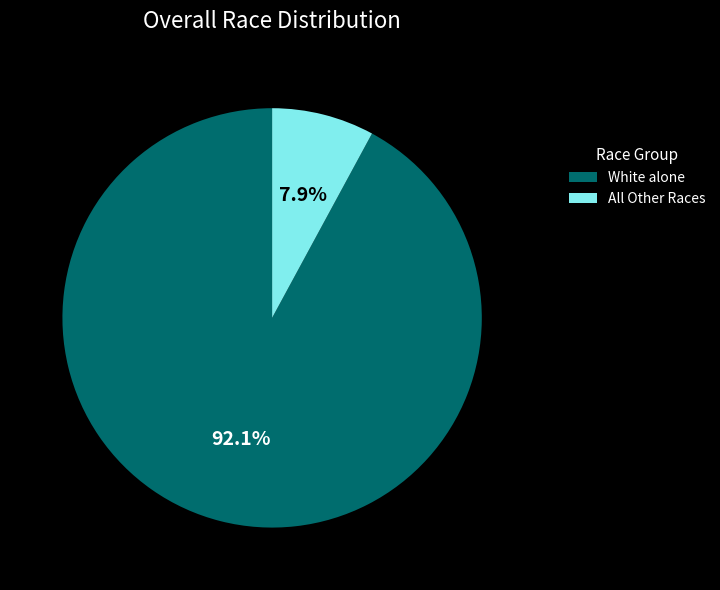

To the nearest percent, what is the average slice percentage?

50%